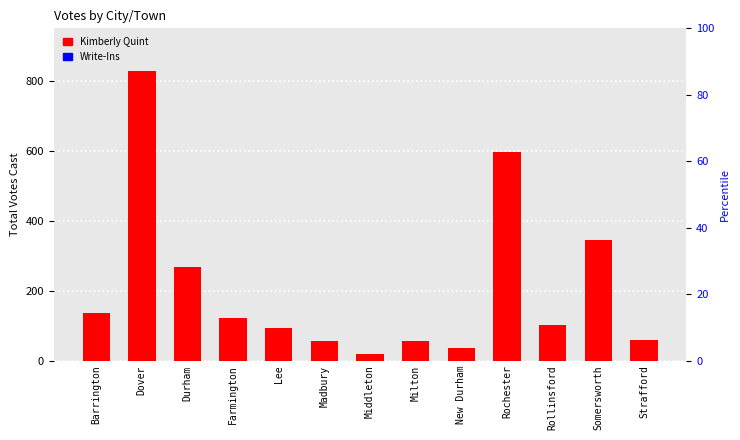

Are the bars horizontal?

No